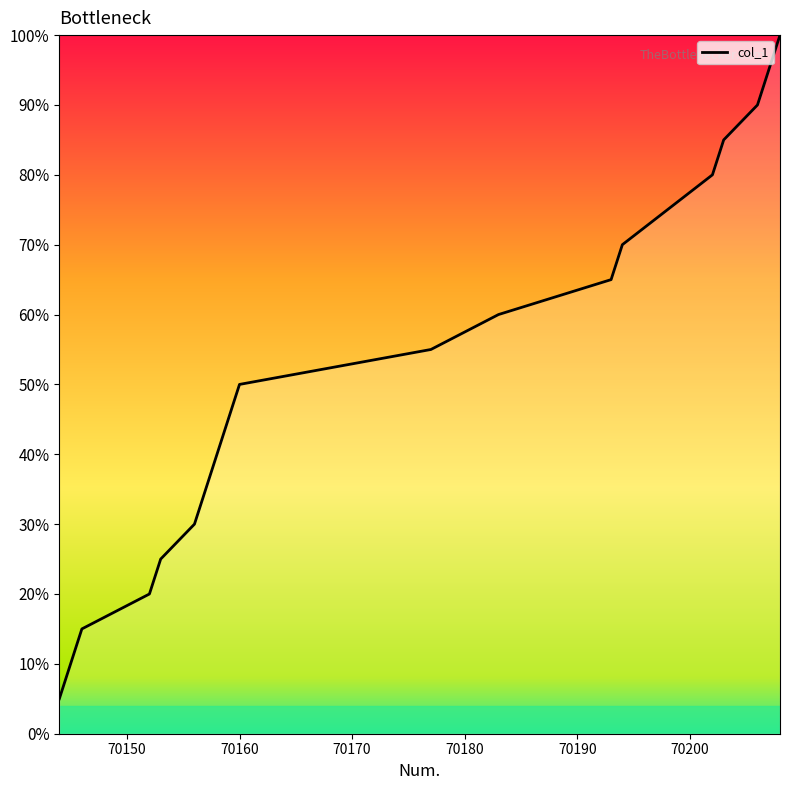

What is the greatest value displayed?

100.0